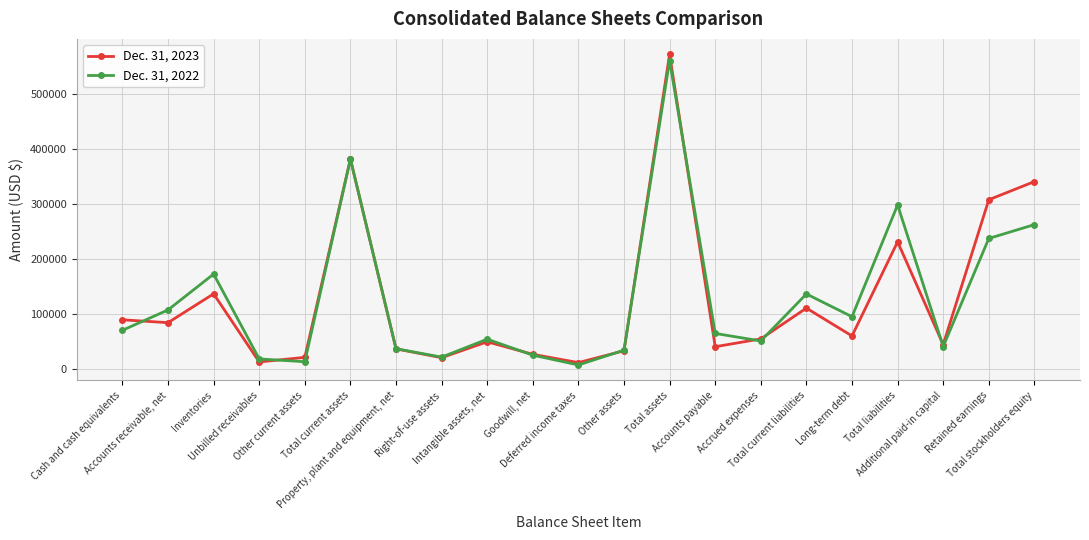

How many lines are shown in the chart?

2